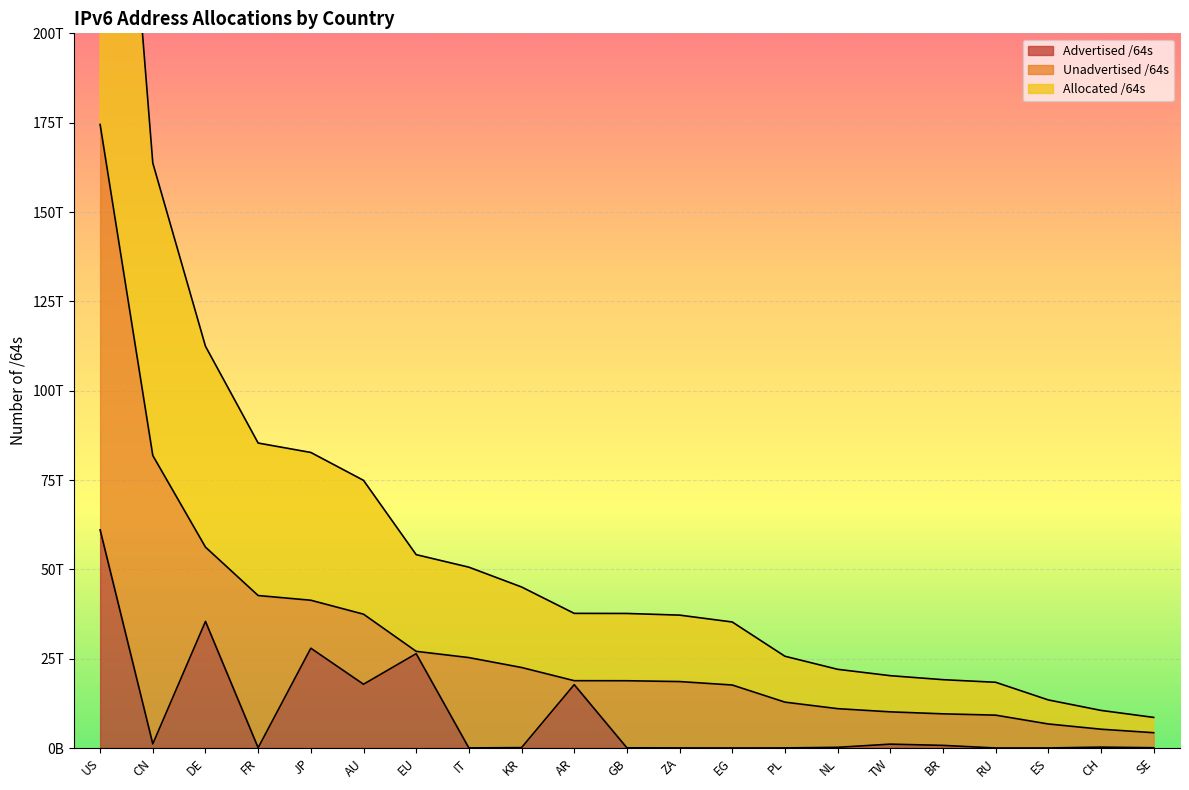

How many values in the Advertised /64s series exceed 188978823168?

10